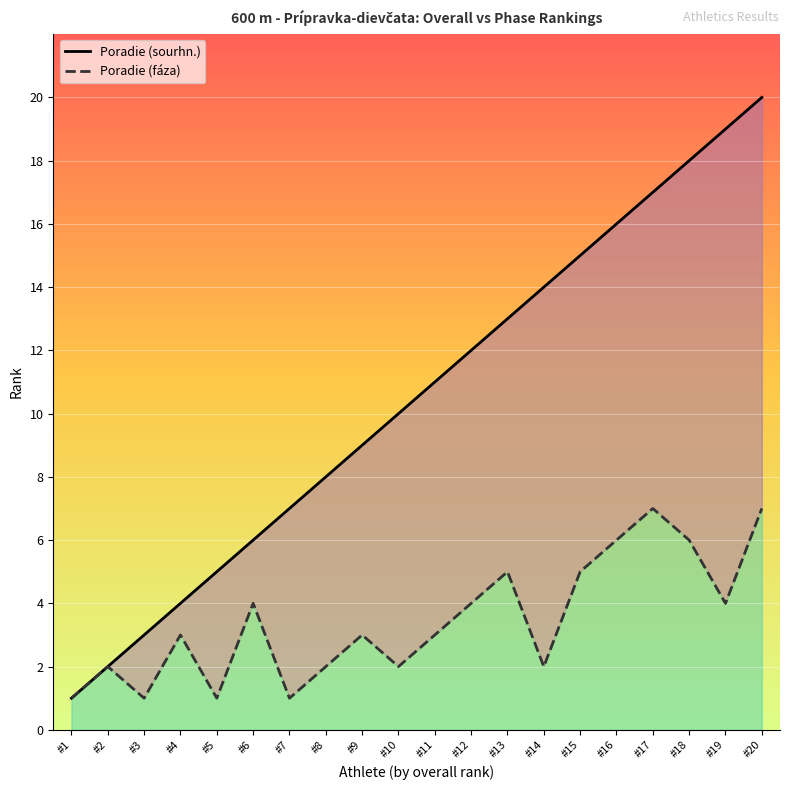

List the series in order of their overall mean, highest first.

Poradie (sourhn.), Poradie (fáza)